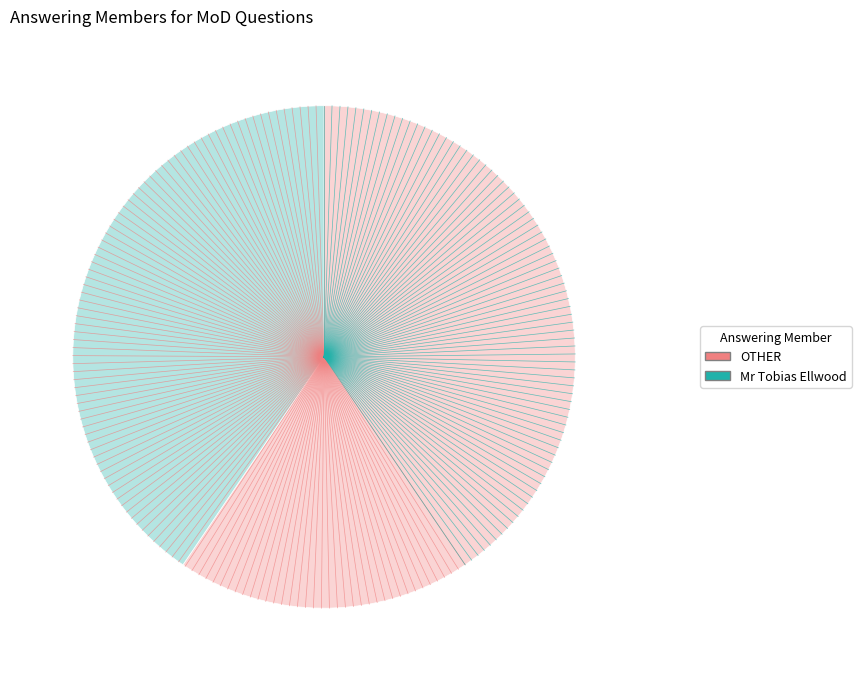

Is there any slice that represents more than half of the pie?

Yes